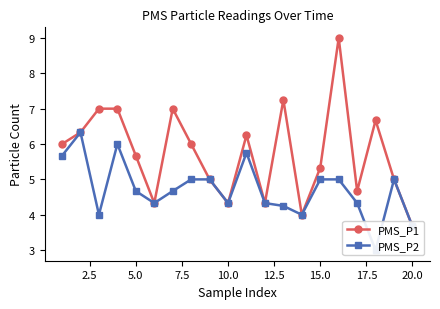

List the series in order of their peak value, lowest first.

PMS_P2, PMS_P1